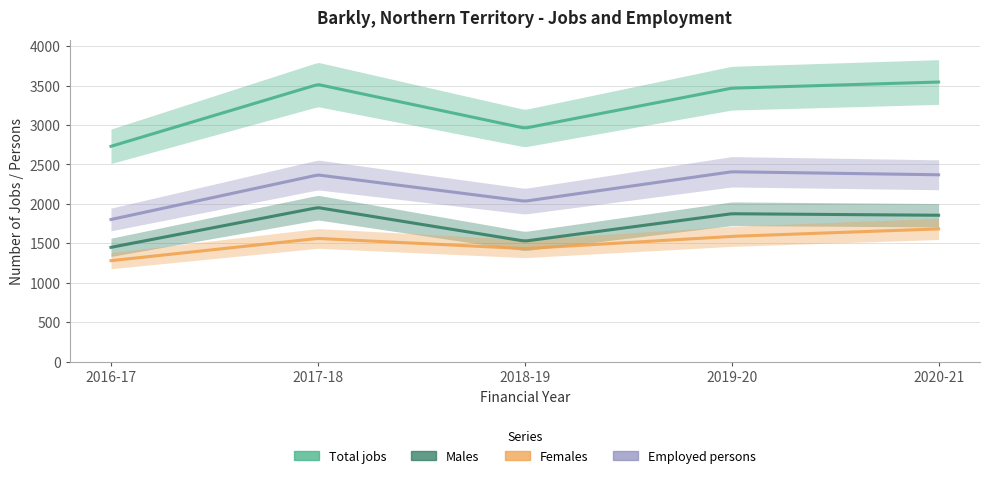

Between 2020-21 and 2017-18, which is larger?

2020-21